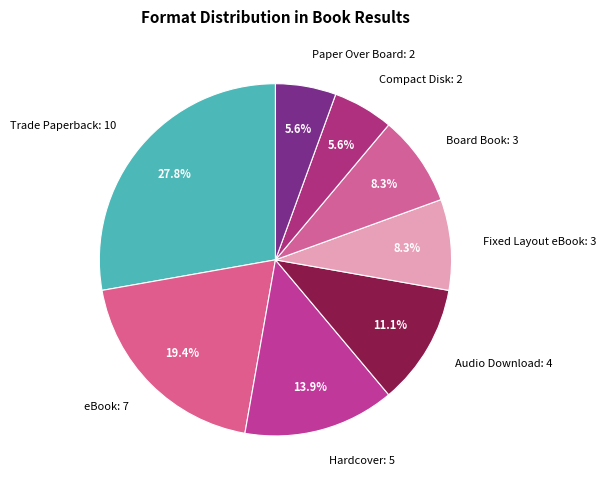

Is the sum of Audio Download: 4 and Paper Over Board: 2 greater than half?

No